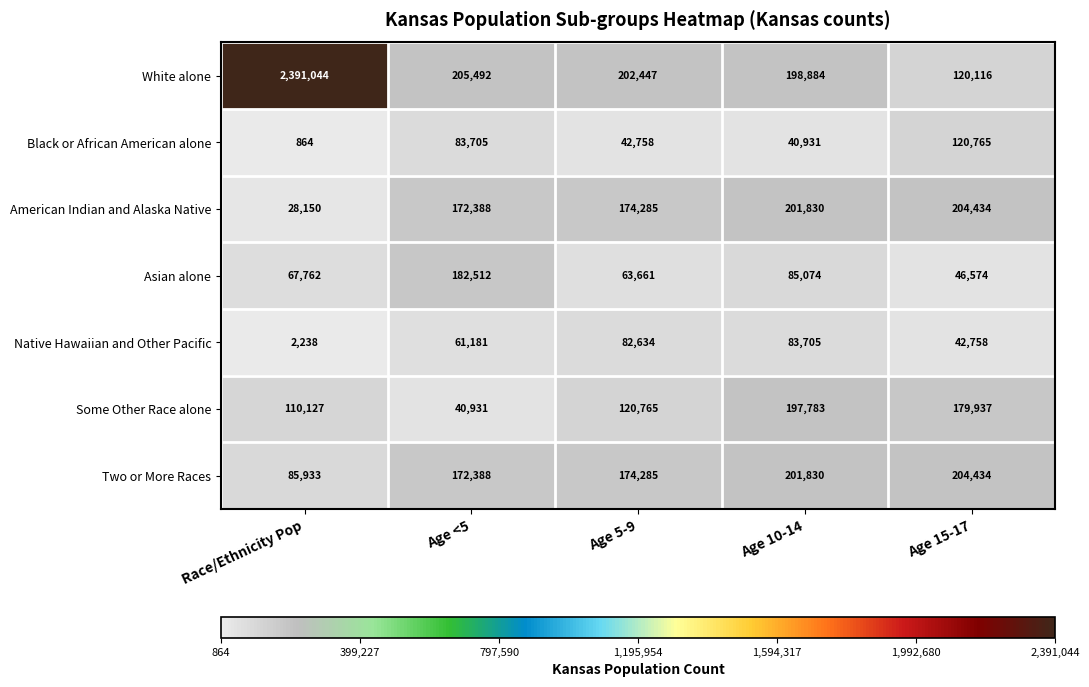

The Black or African American alone series shows 120765 at Age 15-17. True or false?

True